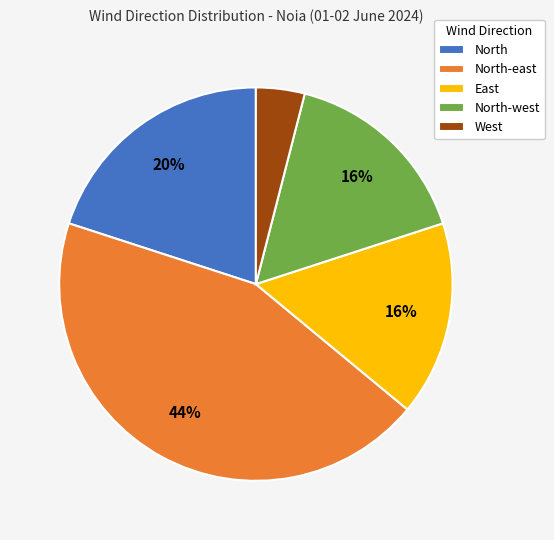

What percentage is the North-west slice, to the nearest percent?

16%